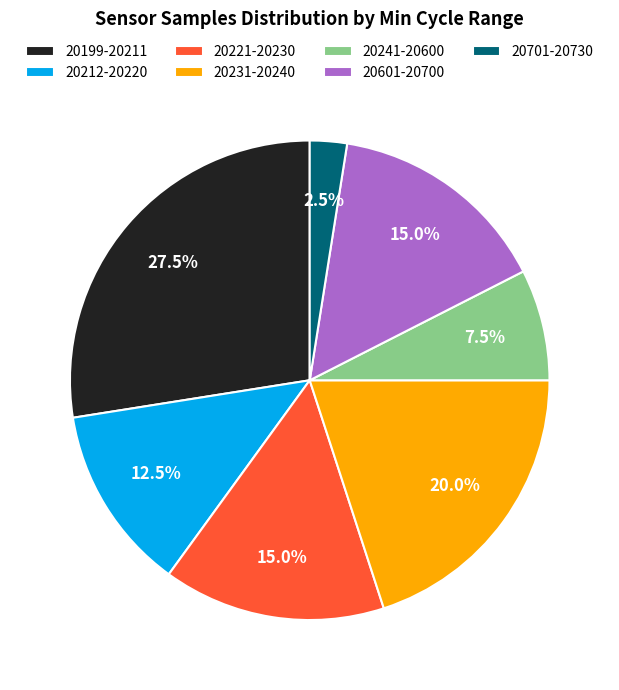

Does any single category account for the majority?

No